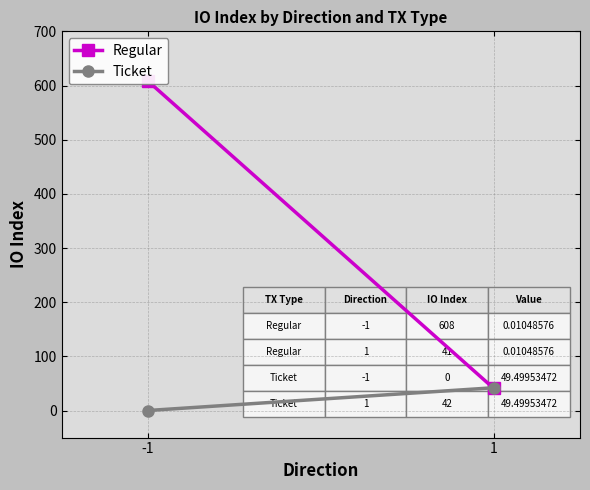

What is the maximum value shown in the chart?

608